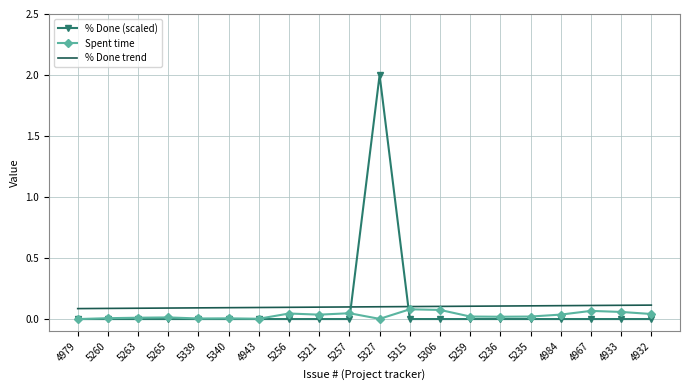

In % Done (scaled), how many points are higher than both neighbors (excluding endpoints)?

1